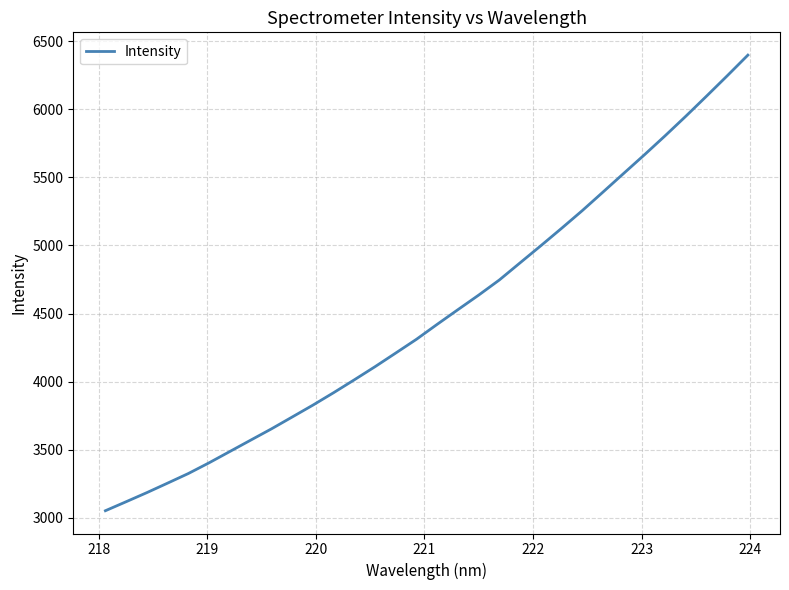

What is the average value?

4495.3